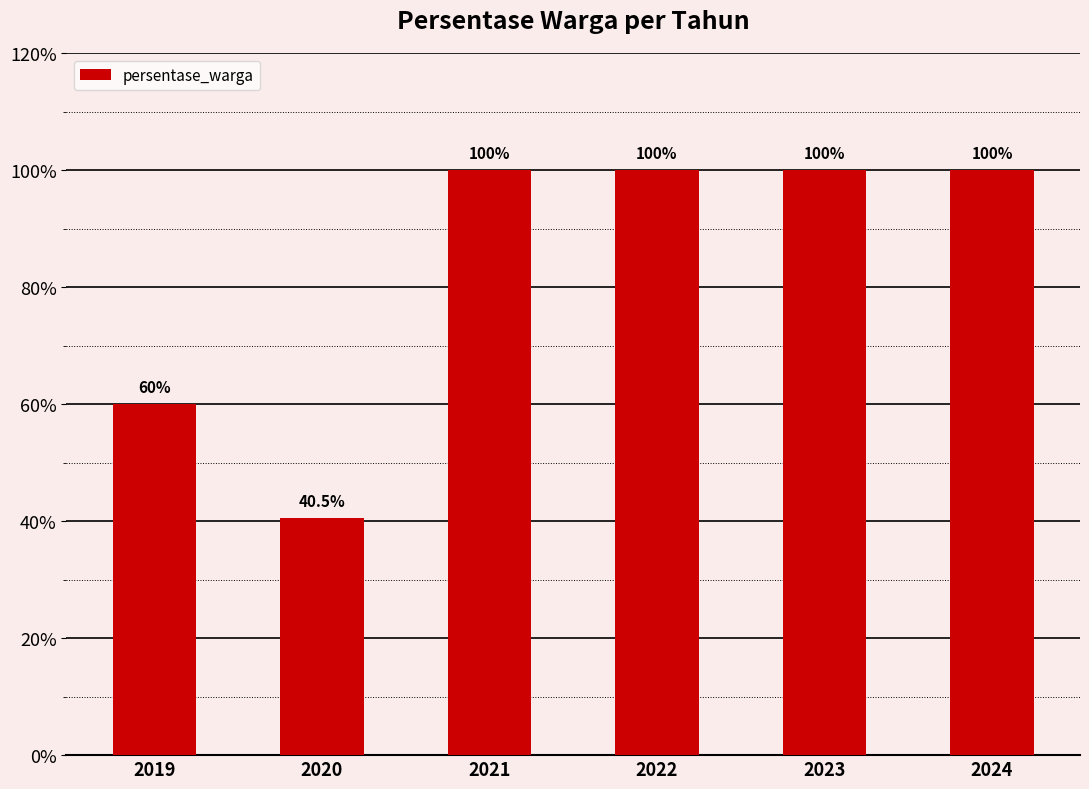

The value at 2024 is 100.0. True or false?

True